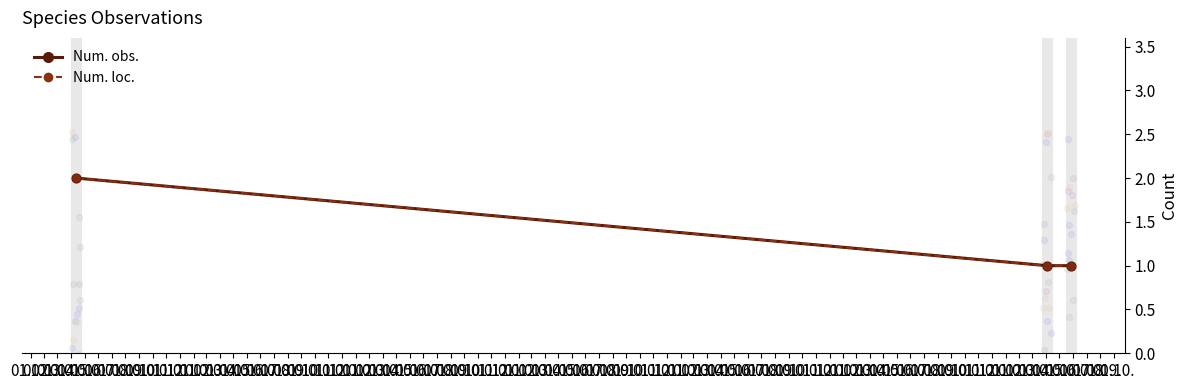

At how many categories does at least one series exceed 1?

1